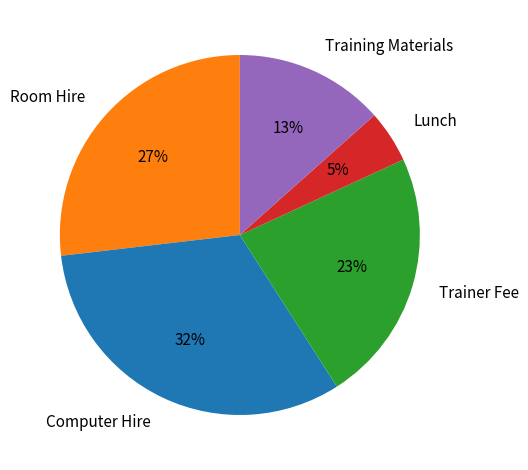

To the nearest percent, what is the combined percentage of Trainer Fee and Lunch?

28%